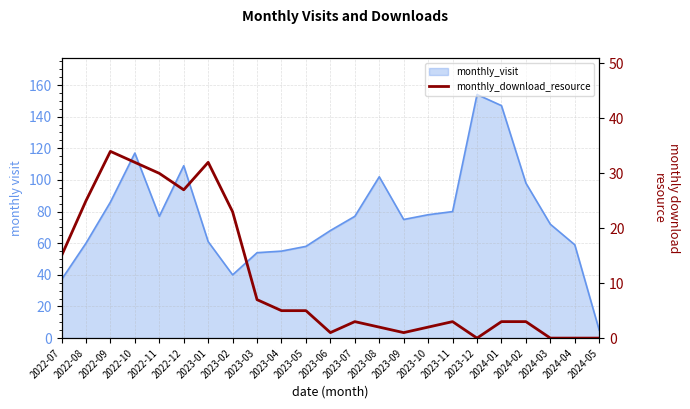

List the labels in order of value, smallest first.

2023-12, 2024-03, 2024-04, 2024-05, 2023-06, 2023-09, 2023-08, 2023-10, 2023-07, 2023-11, 2024-01, 2024-02, 2023-04, 2023-05, 2023-03, 2022-07, 2023-02, 2022-08, 2022-12, 2022-11, 2022-10, 2023-01, 2022-09